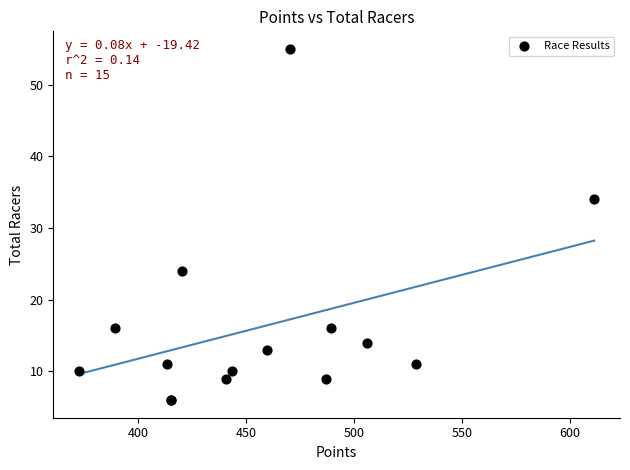

What Y value in the scatter plot is closest to 30?

34